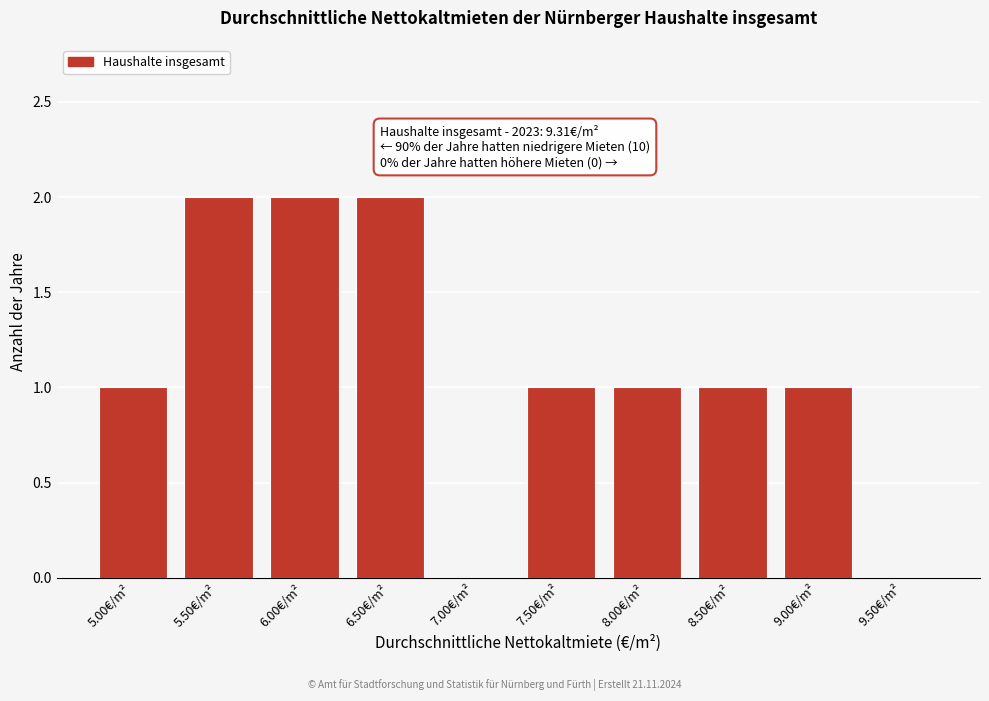

Reading left to right, extract all data points from this chart.

5.00€/m²=1	5.50€/m²=2	6.00€/m²=2	6.50€/m²=2	7.00€/m²=0	7.50€/m²=1	8.00€/m²=1	8.50€/m²=1	9.00€/m²=1	9.50€/m²=0